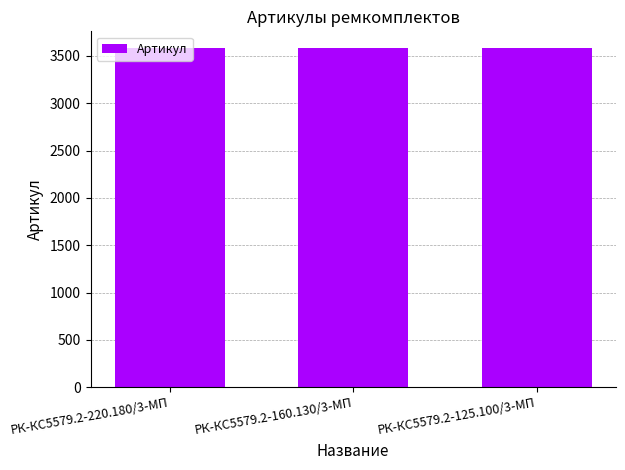

How many values are between 3579 and 3581?

3